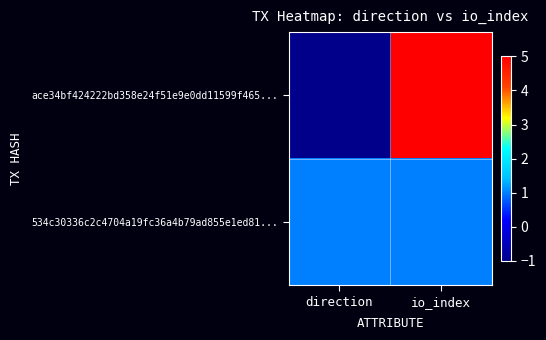

At which category is the sum across all series the highest?

io_index